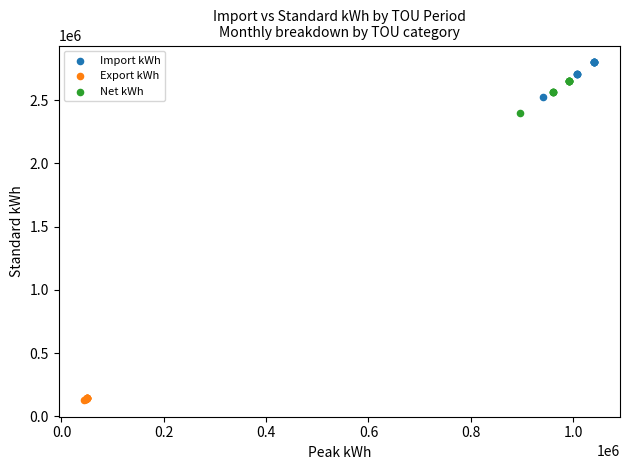

Which series has the widest spread of Y values?

Import kWh